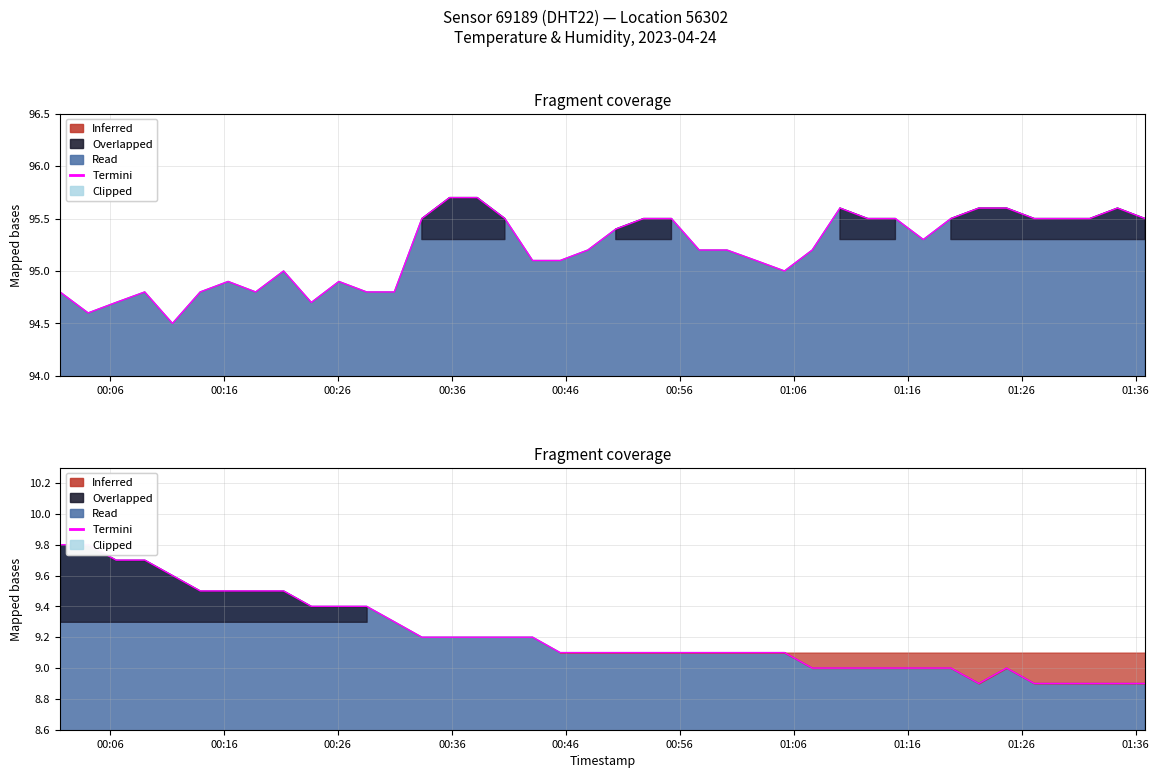

Is it true that Humidity equals 49.3 at 2023-04-24T00:47:56?

False